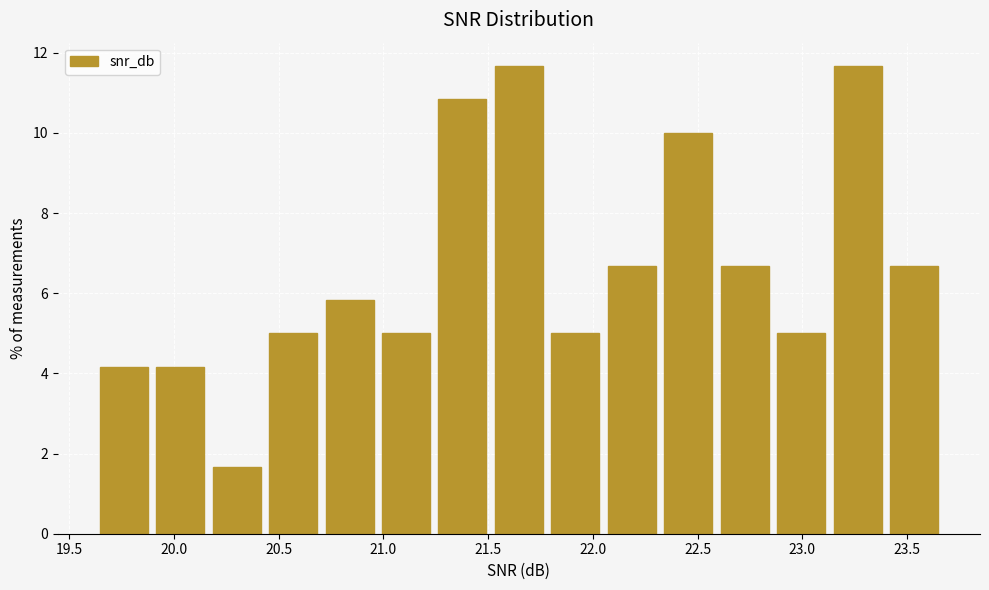

What is the height of the bar covering 23.15 to 23.40 on the x-axis? Neither the bar edges nor the heights are printed on the chart, so give them approximately, as read against the axes.

11.6